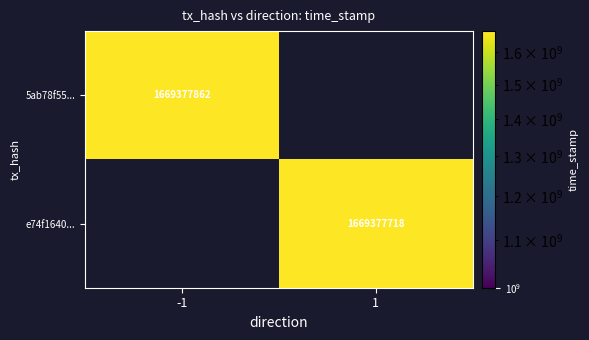

How many values in 5ab78f554ea4229049fefaca293c4494dd730a5 are above zero?

1